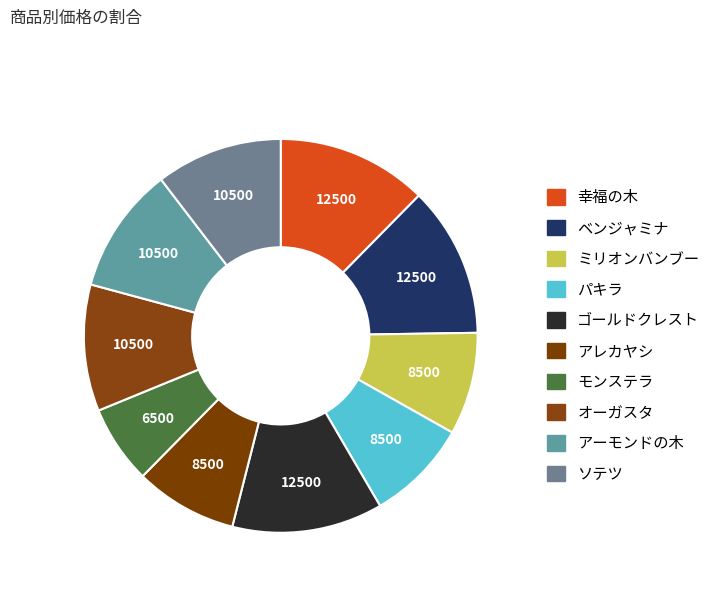

Approximately how many times larger is the value at ベンジャミナ compared to モンステラ?

1.9